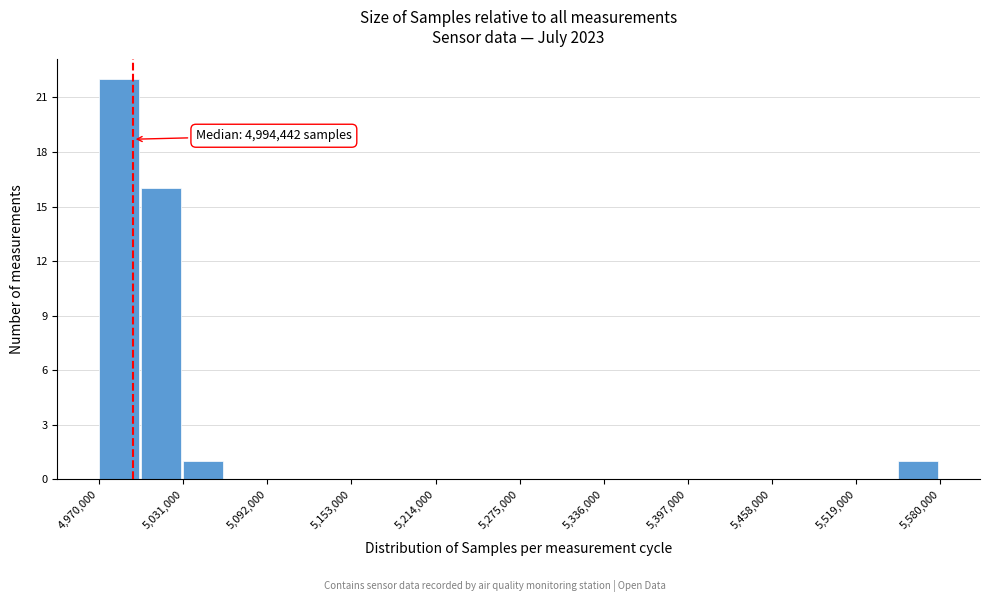

Read against the x-axis, roughly where is the centre of the tallest bar?

4980000